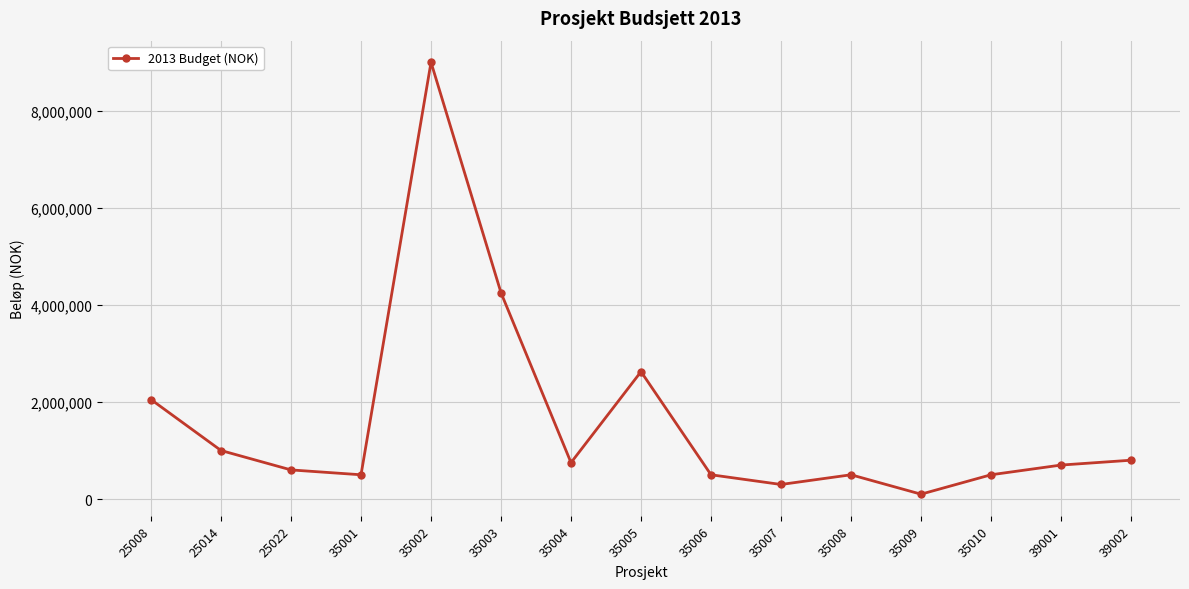

How many series are shown in this chart?

1